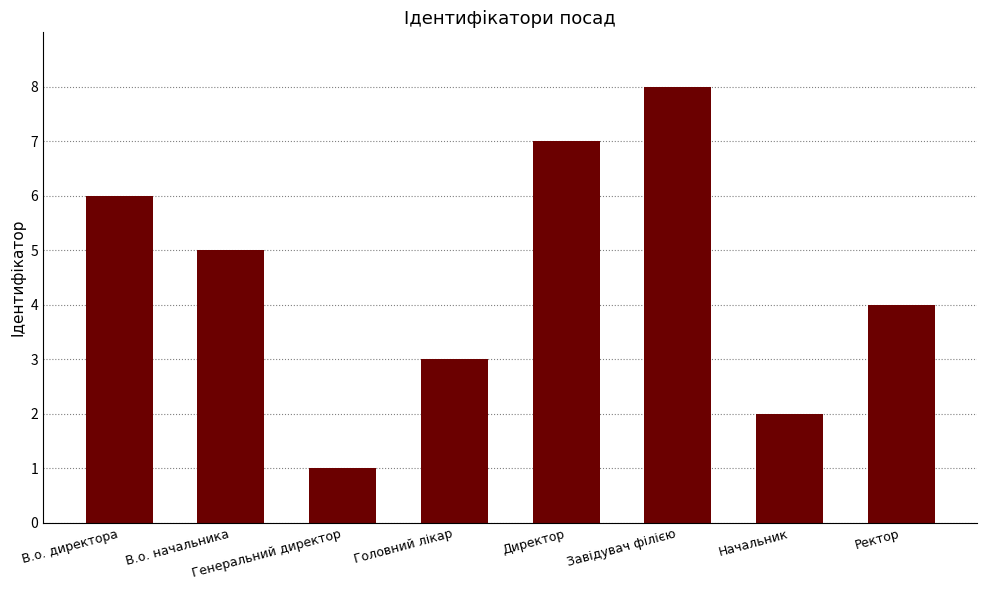

Does the chart contain stacked bars?

No